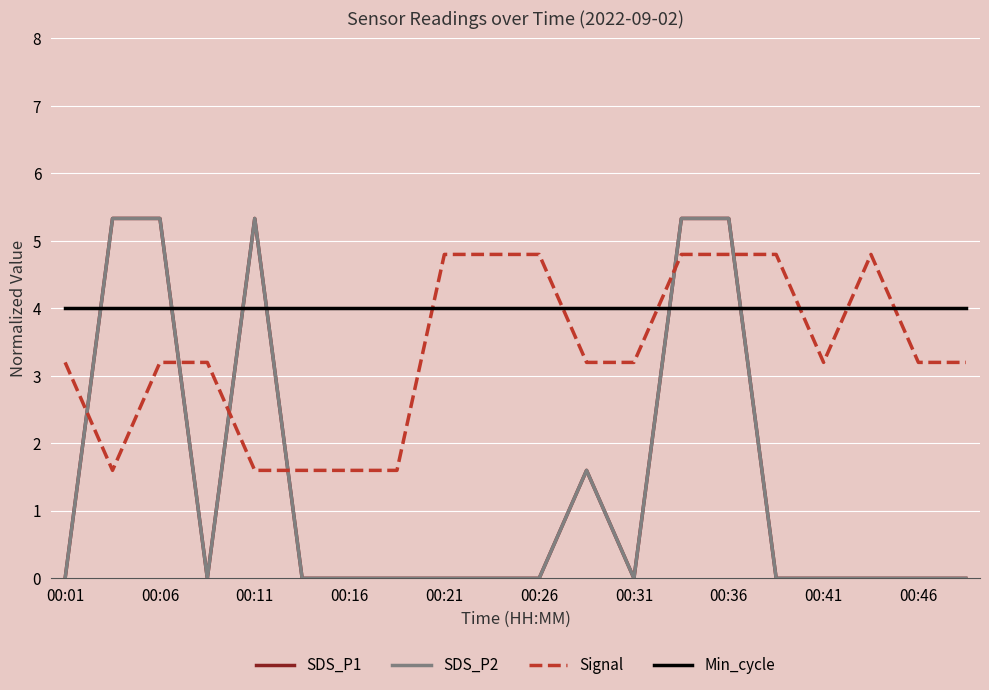

Does the chart have visible grid lines?

Yes